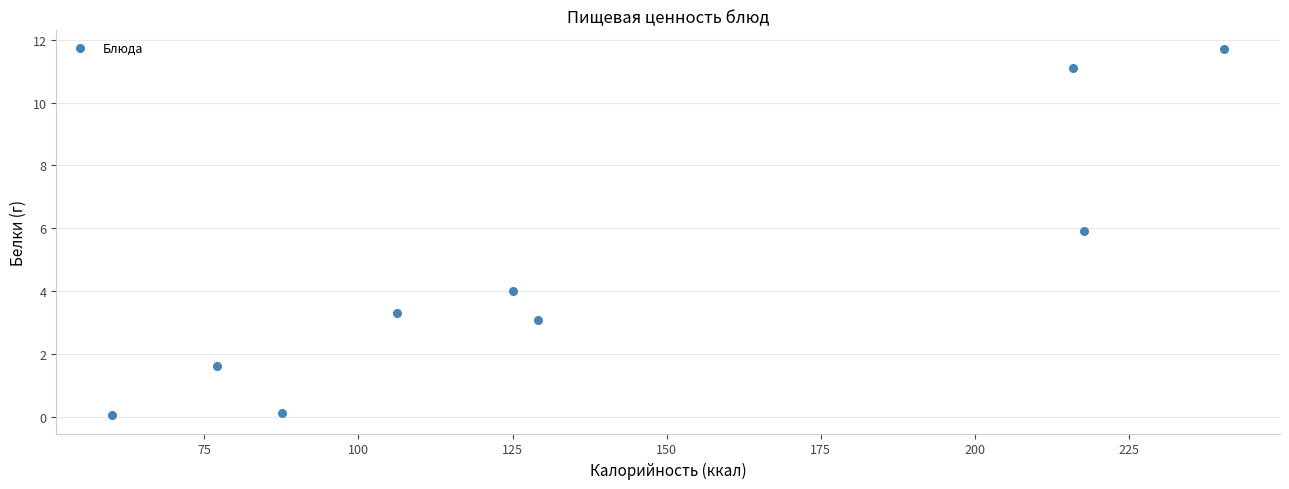

What is the average Y value?

4.6